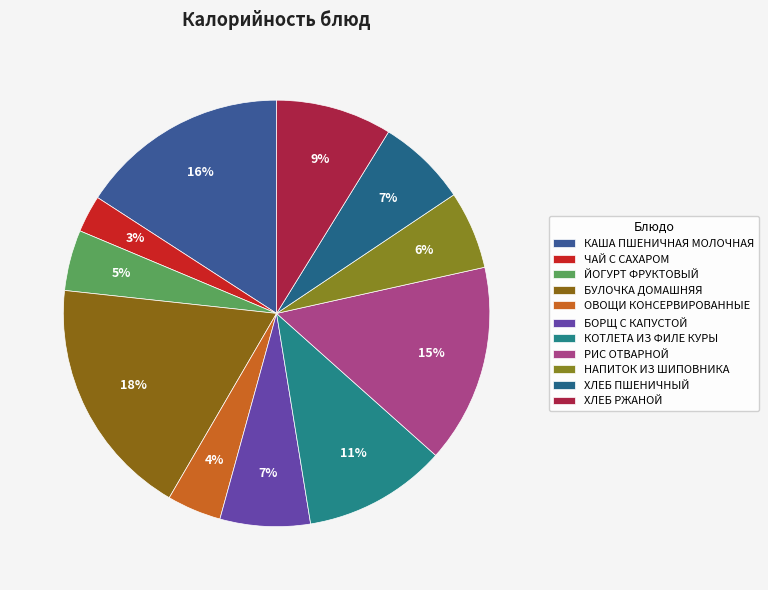

What is the ratio of the value at БОРЩ С КАПУСТОЙ to the value at ХЛЕБ РЖАНОЙ?

0.8